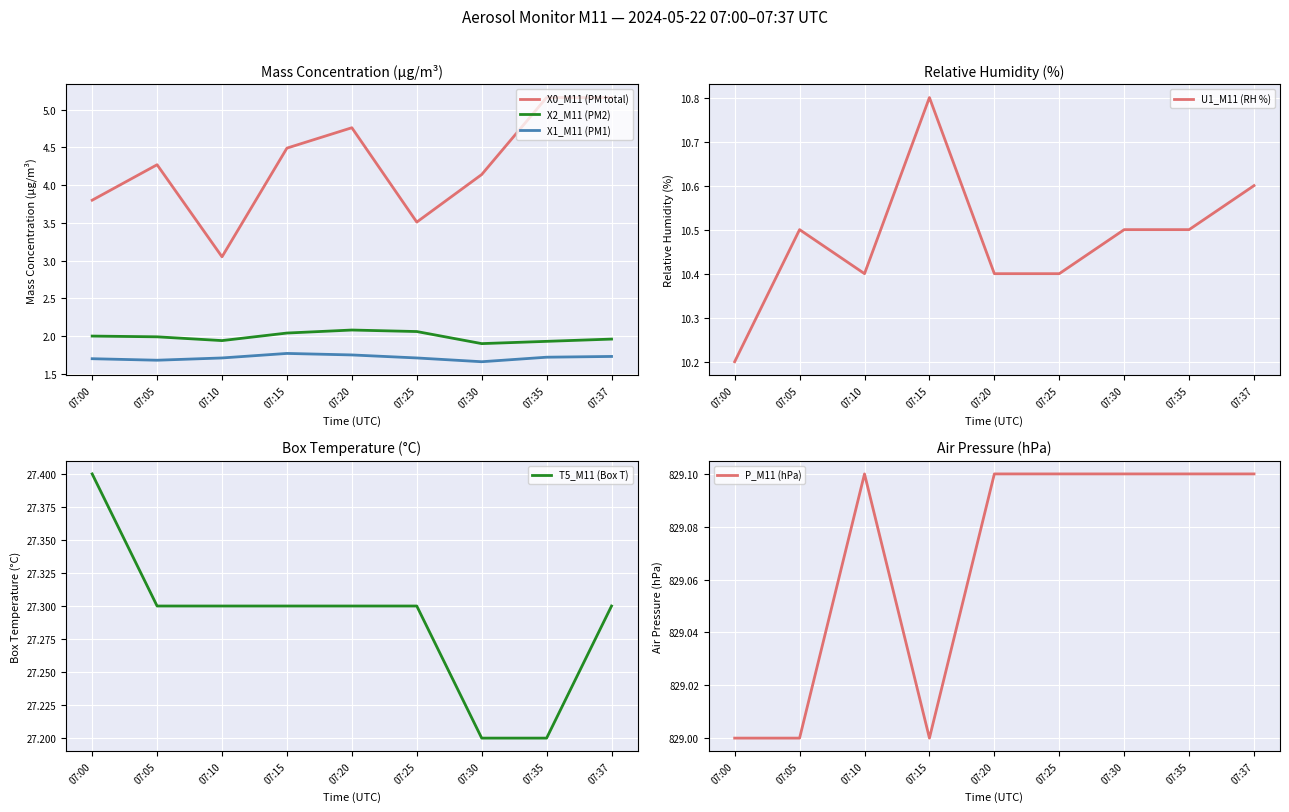

What is the sum of the X0_M11 (PM total) values at 07:10 and 07:05?

7.3